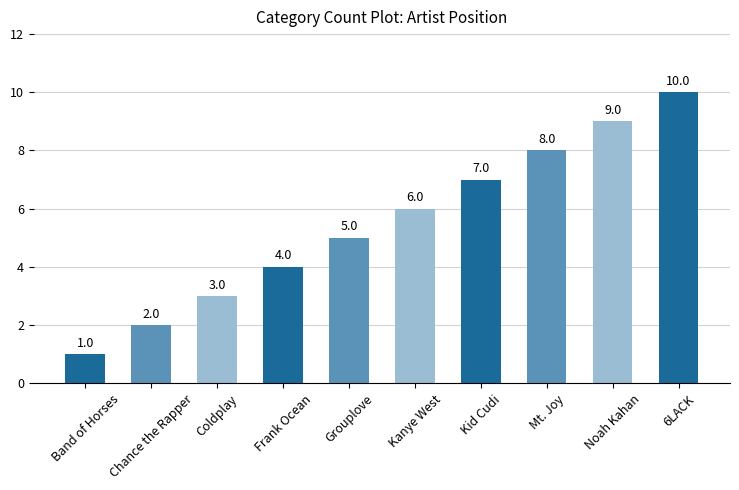

True or false: the data shows 6 at Kanye West.

True